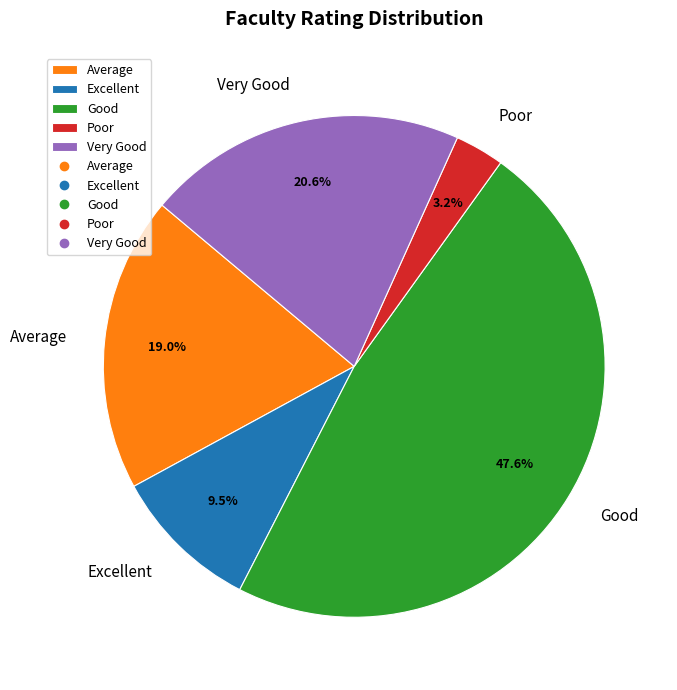

Combined, do Average and Very Good account for over 50%?

No